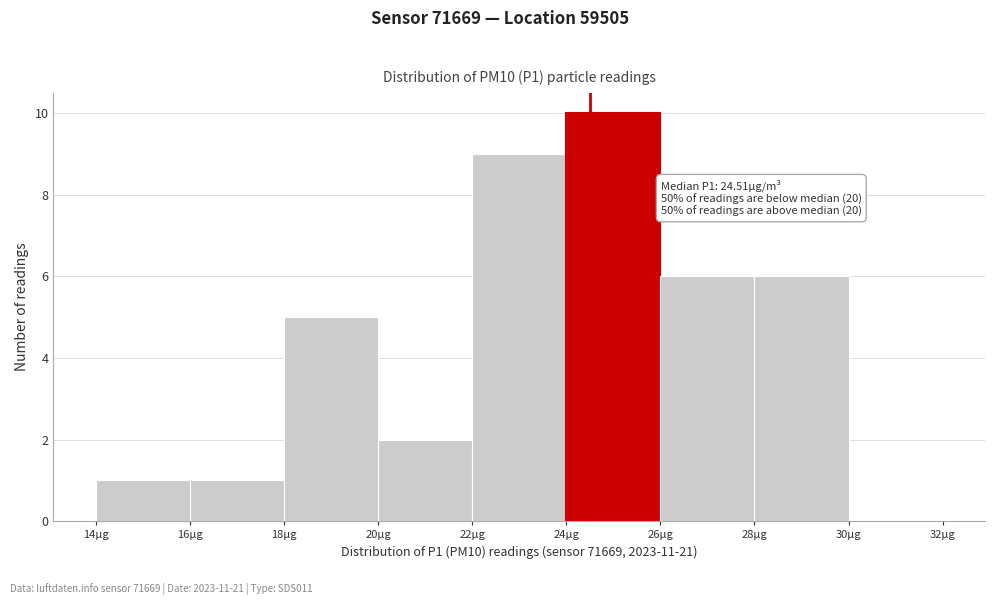

Which range on the x-axis has the tallest bar?

24 to 26